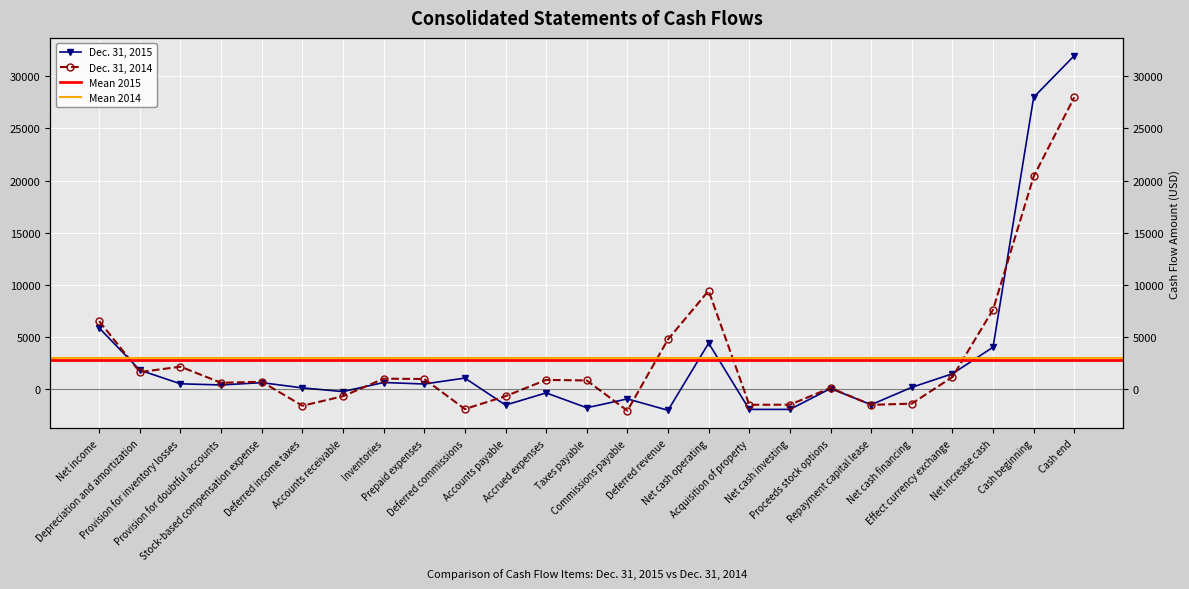

What is the value of the Dec. 31, 2014 point at the 7th from the left?

-713